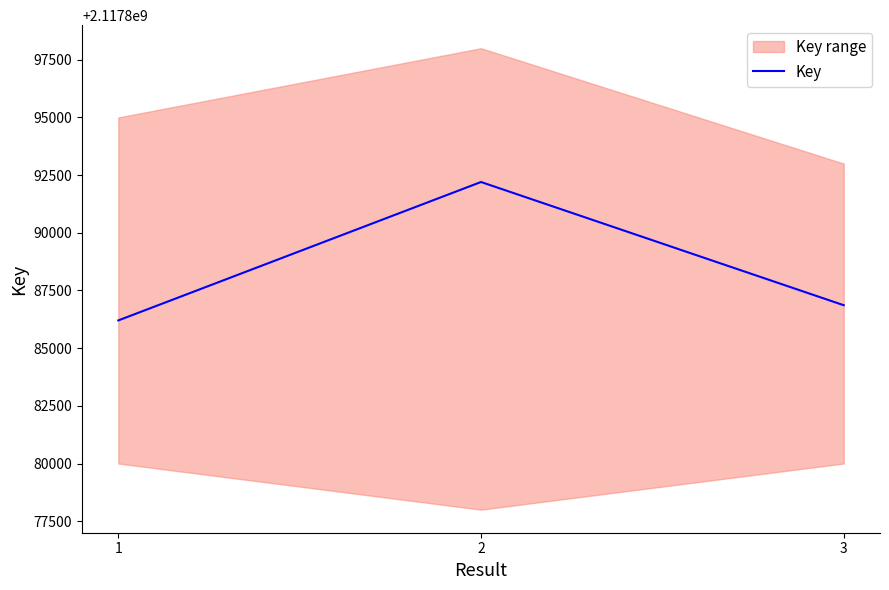

Between 2 and 1, which is larger?

2